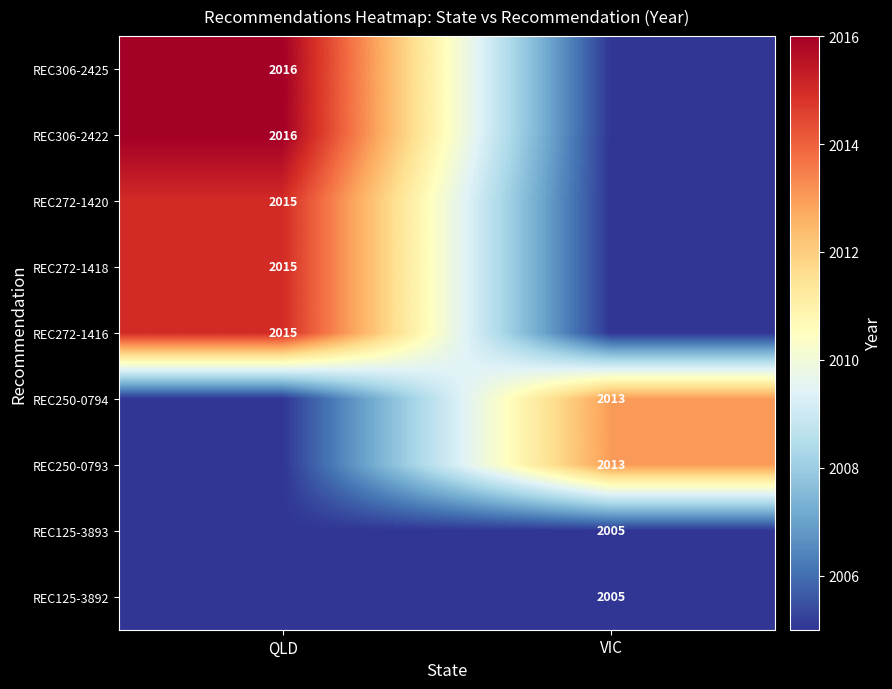

The value of REC250-0794 at VIC is 2013. True or false?

True